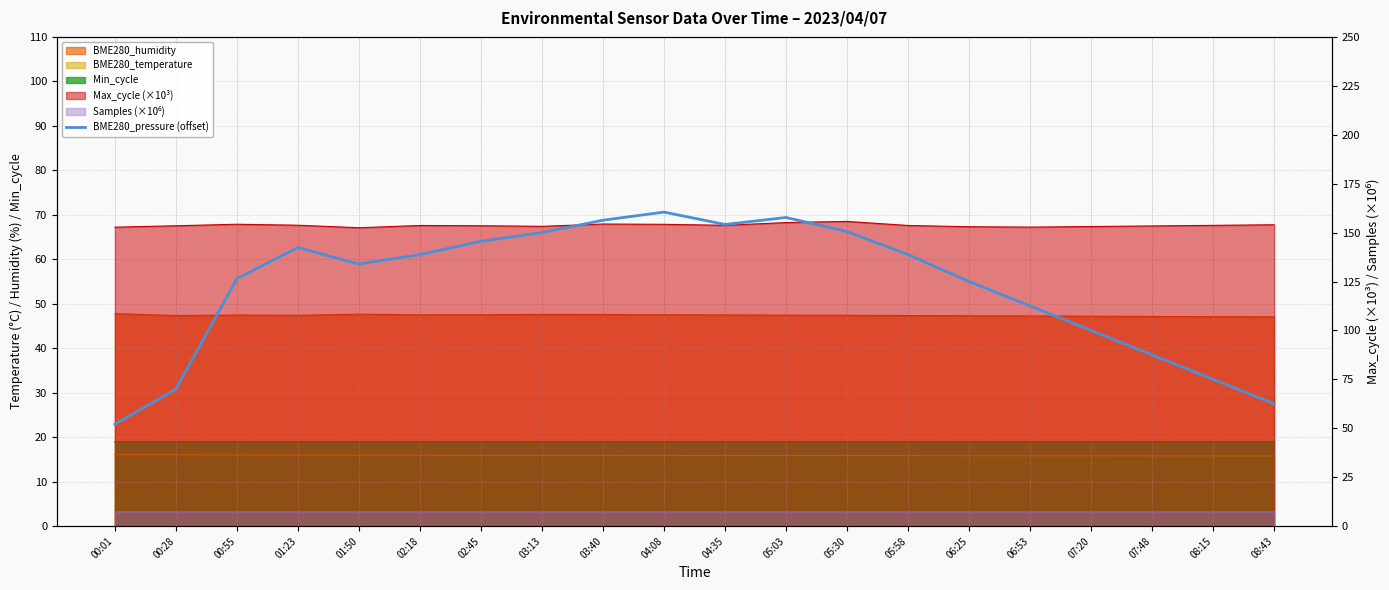

How many points are lower than both their immediate neighbors (excluding endpoints)?

2